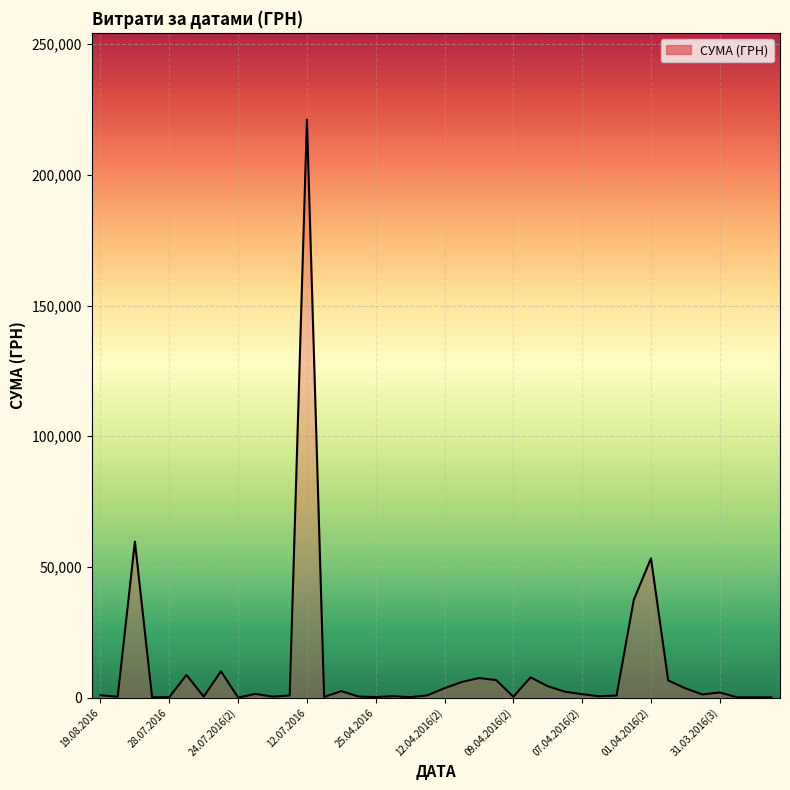

What is the maximum value shown in the chart?

221138.5